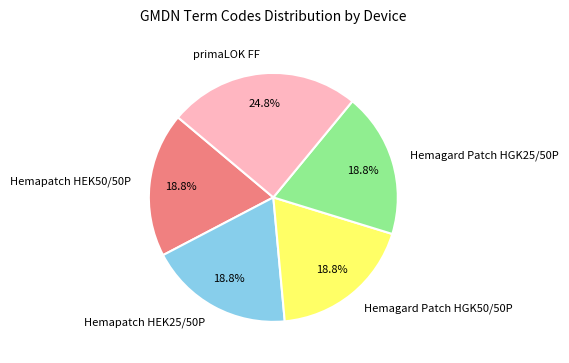

Does Hemapatch HEK25/50P account for over 50% of the chart?

No